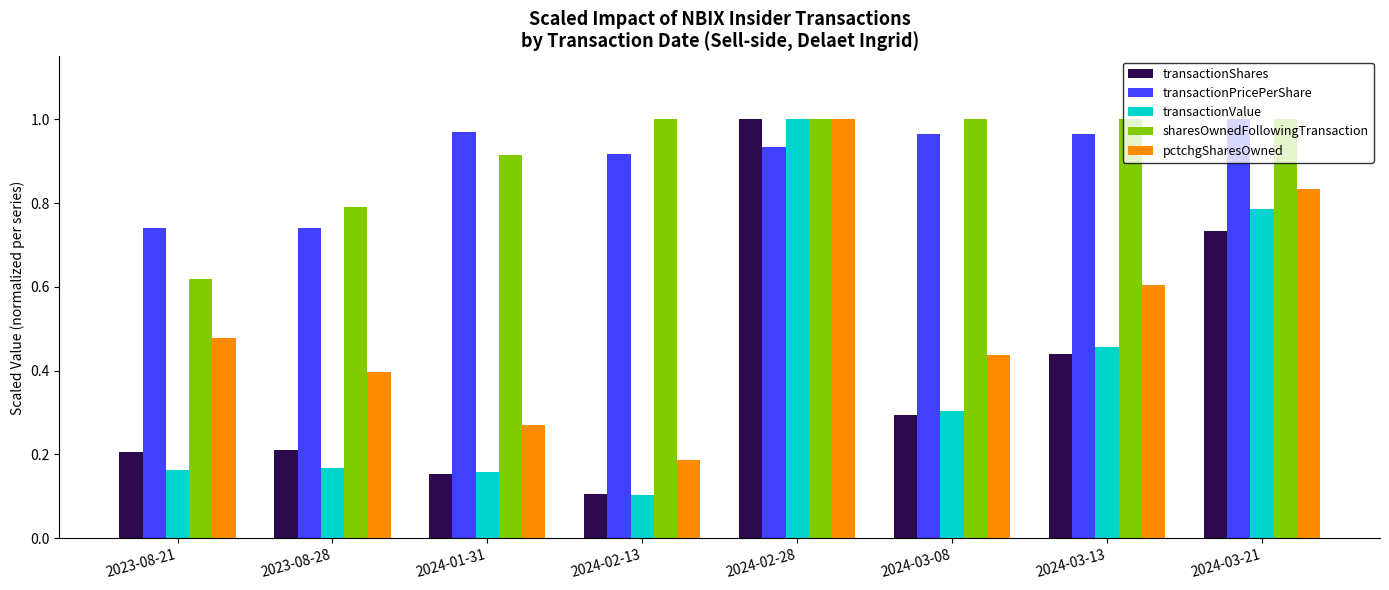

Are the bars grouped side by side (vs. stacked)?

Yes